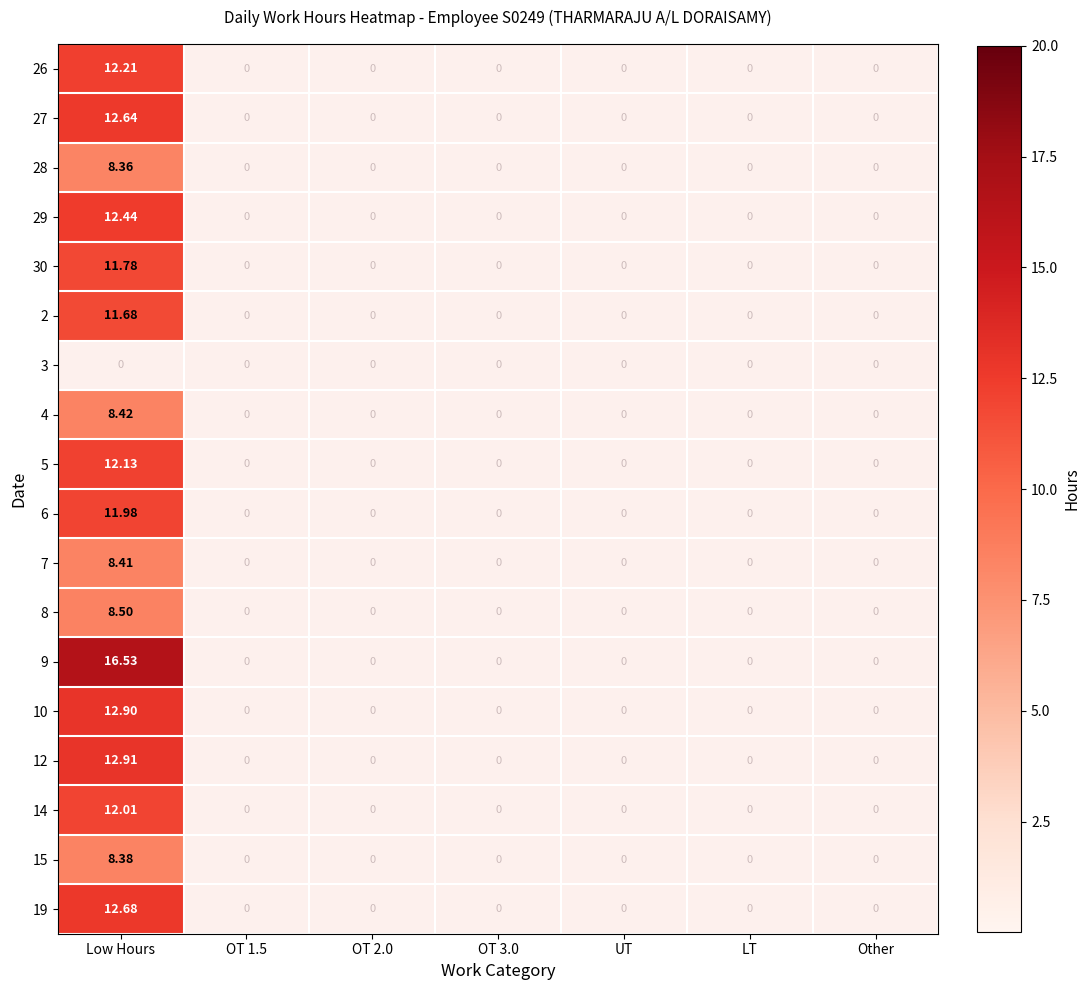

At which category is the sum across all series the highest?

Low Hours